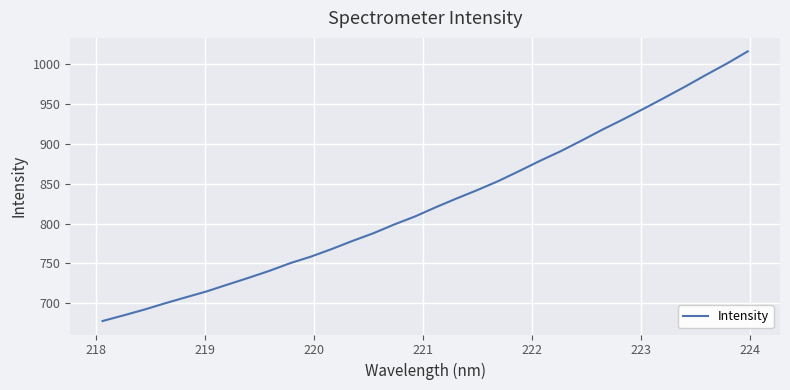

What is the minimum value shown in the chart?

677.8